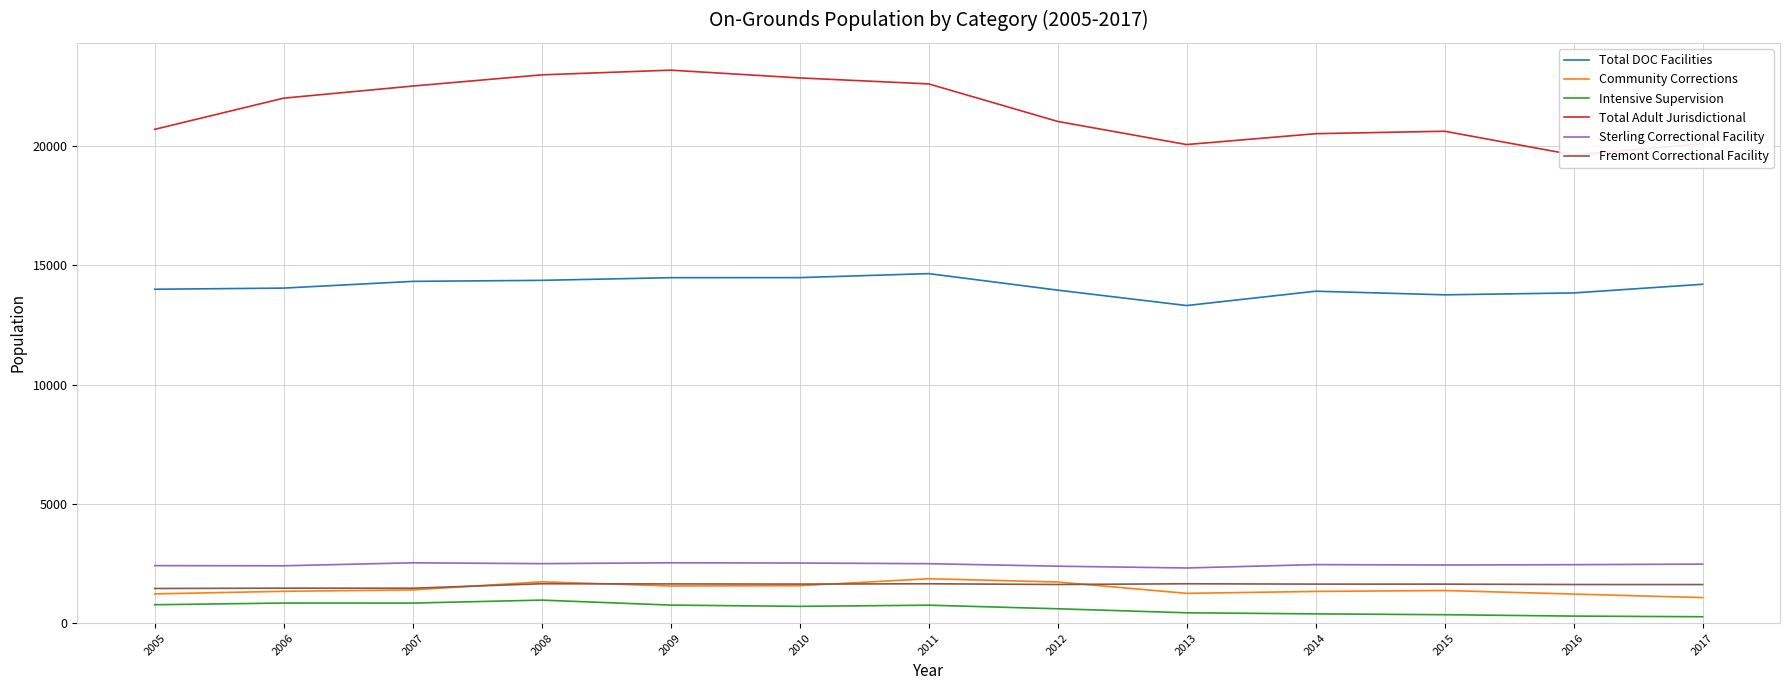

List the labels in order of Total DOC Facilities value, smallest first.

2013, 2015, 2016, 2014, 2012, 2005, 2006, 2017, 2007, 2008, 2009, 2010, 2011